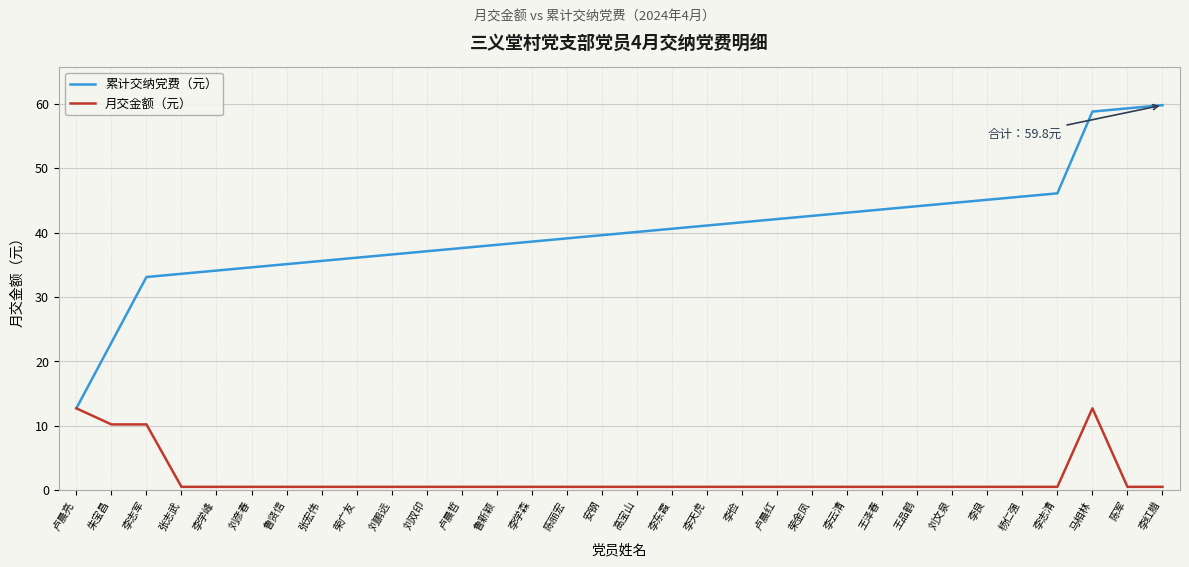

The 累计交纳党费（元） series shows 39.1 at 陈丽宏. True or false?

True